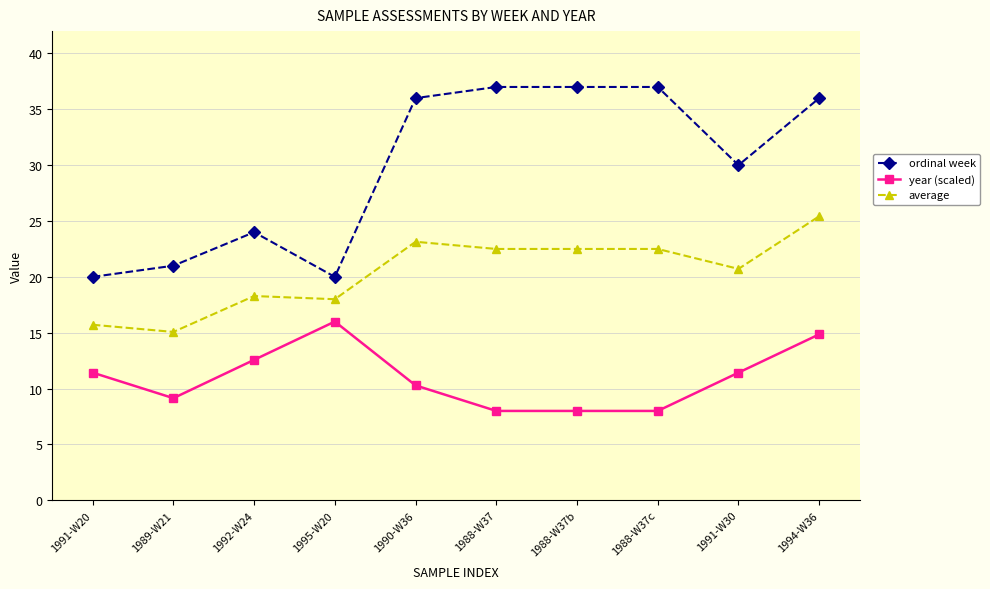

What is the label of the 8th point from the right?

1992-W24